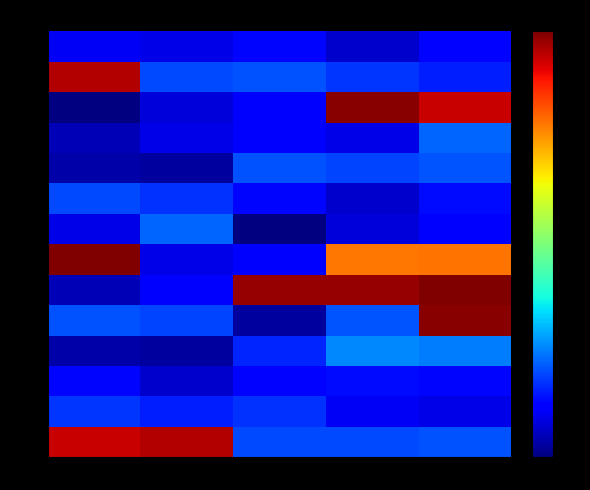

What is the maximum value shown in the chart?

1.0